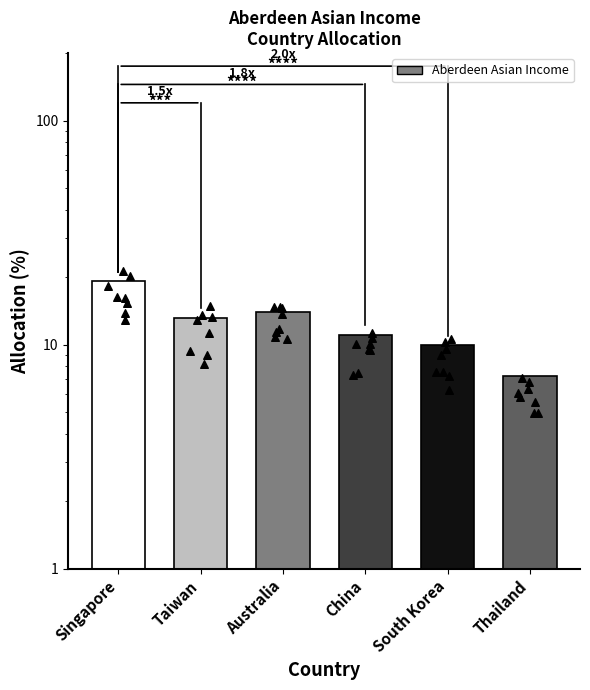

Which has a higher value, Singapore or Taiwan?

Singapore